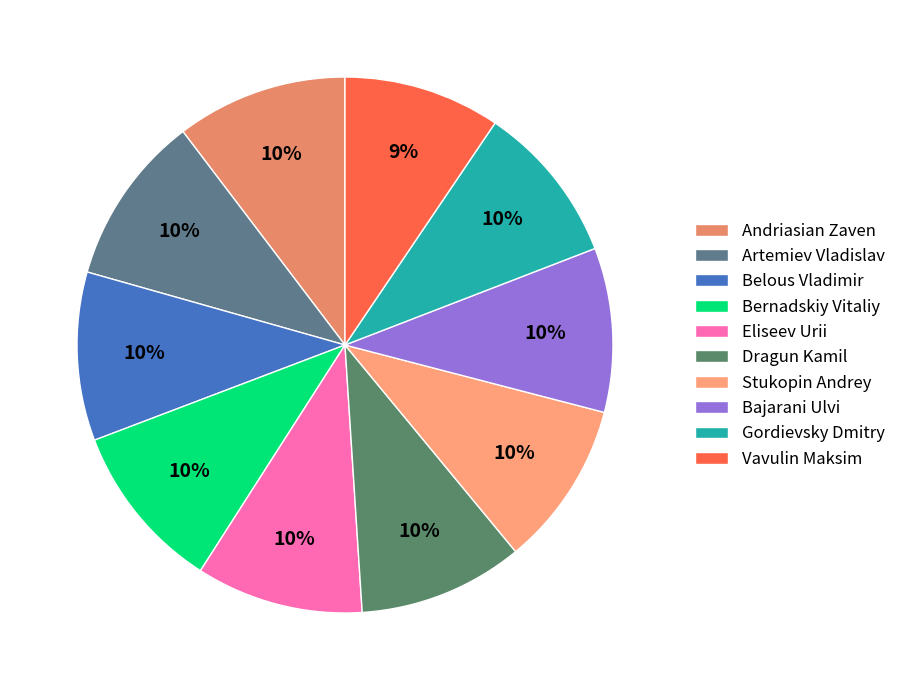

What is the largest slice in the pie chart?

Andriasian Zaven